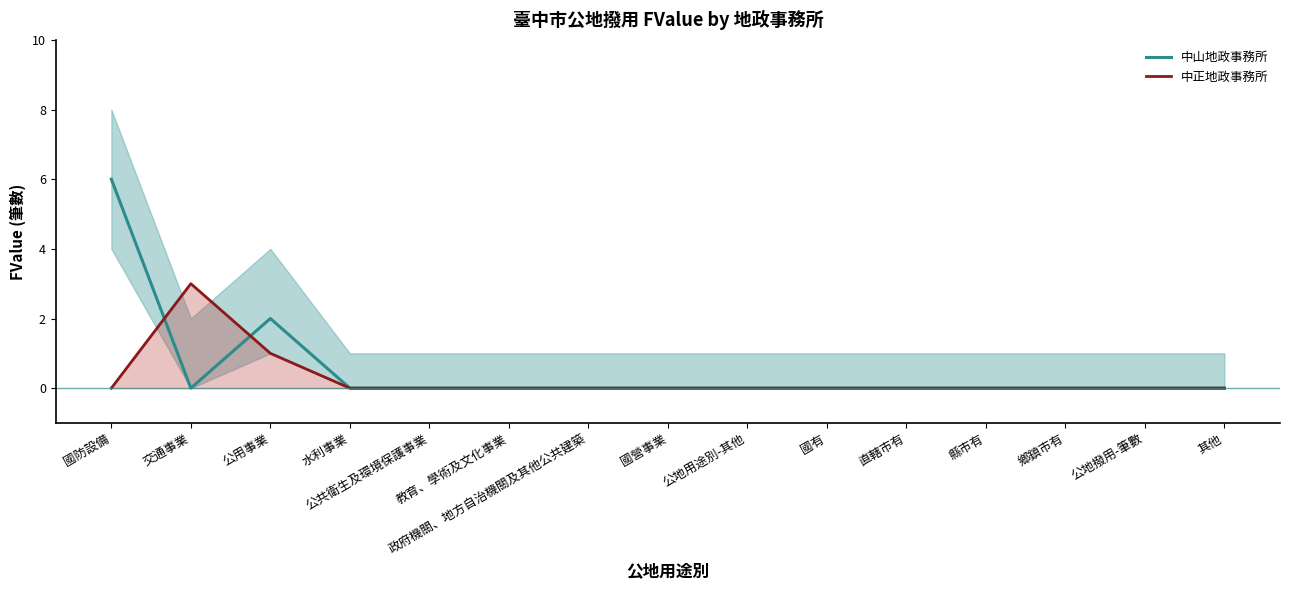

Where is the first local minimum for 中山地政事務所?

交通事業